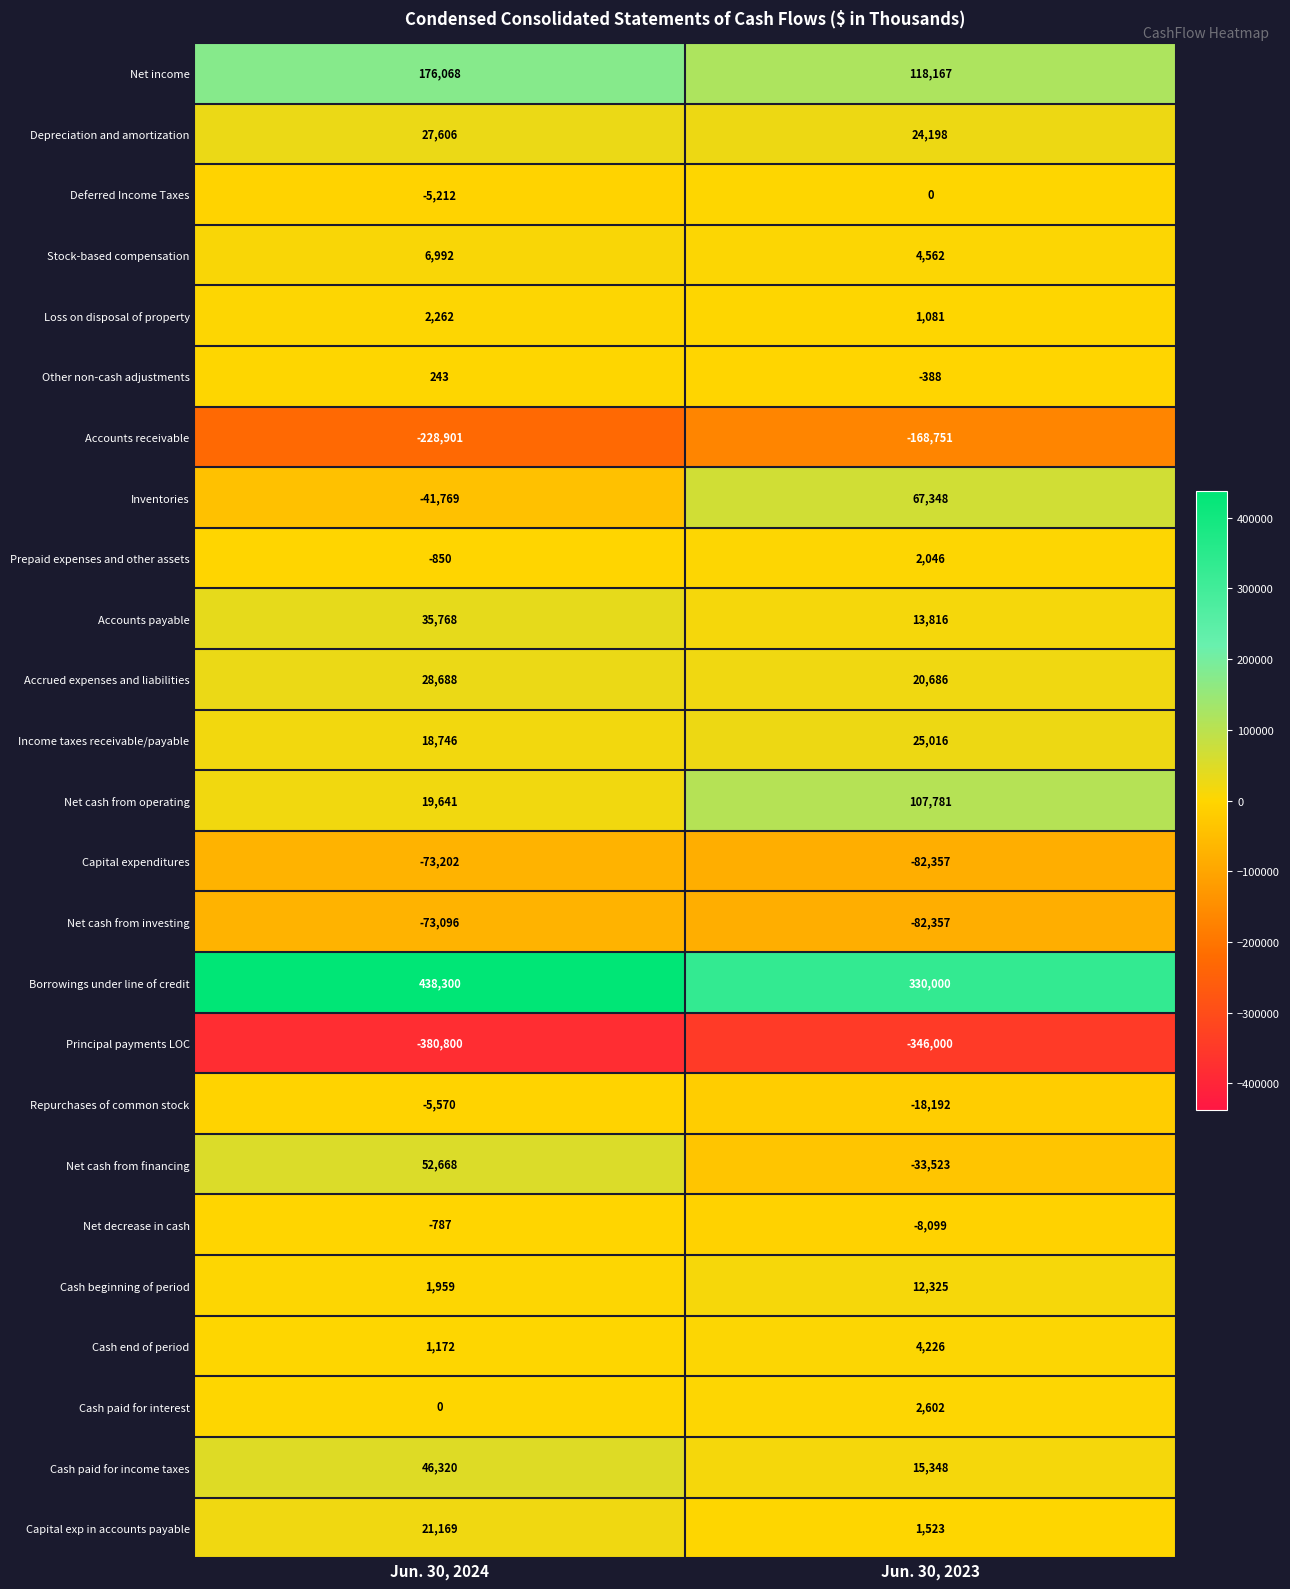

Where is Principal payments LOC nearest to the value -363400?

Jun. 30, 2024